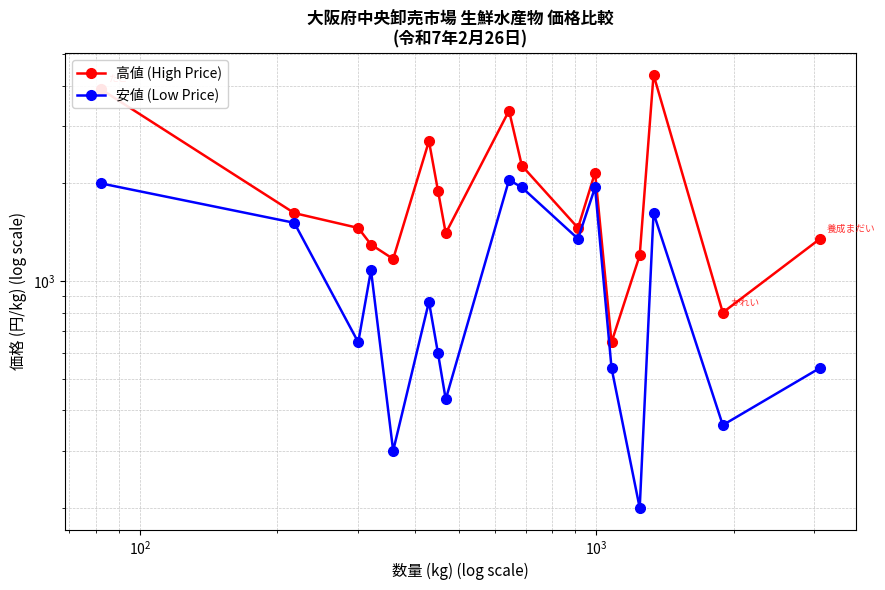

List the series in order of their overall mean, highest first.

高値 (High Price), 安値 (Low Price)